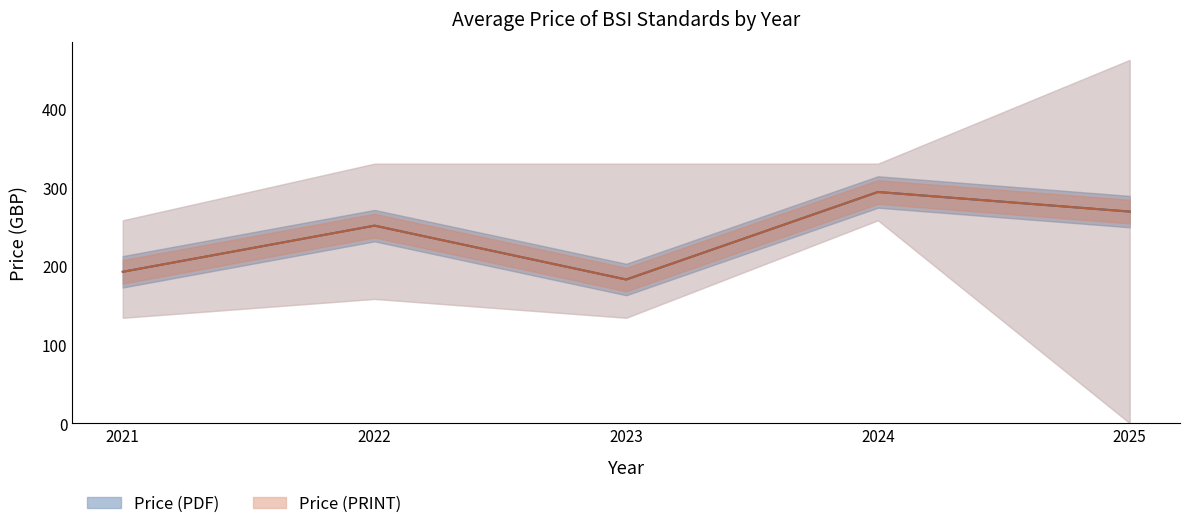

At 2024, list the series in order from largest to smallest.

Price (PDF), Price (PRINT)